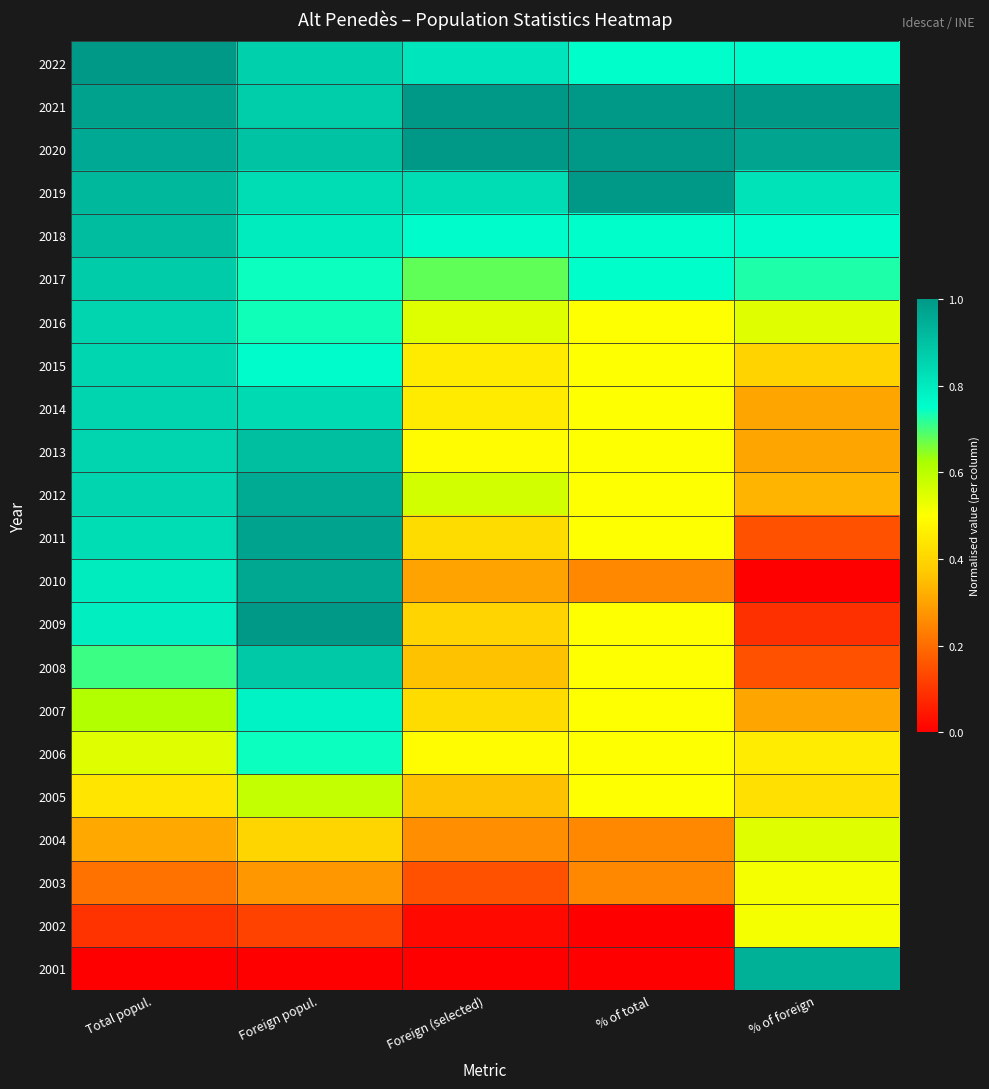

Reading right to left, extract all data points from this chart.

2022: % of foreign=0.8	% of total=0.8	Foreign (selected)=0.8	Foreign popul.=0.9	Total popul.=1.0
2021: % of foreign=1.0	% of total=1.0	Foreign (selected)=1.0	Foreign popul.=0.9	Total popul.=1.0
2020: % of foreign=1.0	% of total=1.0	Foreign (selected)=1.0	Foreign popul.=0.9	Total popul.=1.0
2019: % of foreign=0.8	% of total=1.0	Foreign (selected)=0.8	Foreign popul.=0.8	Total popul.=0.9
2018: % of foreign=0.8	% of total=0.8	Foreign (selected)=0.8	Foreign popul.=0.8	Total popul.=0.9
2017: % of foreign=0.7	% of total=0.8	Foreign (selected)=0.7	Foreign popul.=0.7	Total popul.=0.9
2016: % of foreign=0.5	% of total=0.5	Foreign (selected)=0.5	Foreign popul.=0.7	Total popul.=0.9
2015: % of foreign=0.4	% of total=0.5	Foreign (selected)=0.5	Foreign popul.=0.8	Total popul.=0.8
2014: % of foreign=0.3	% of total=0.5	Foreign (selected)=0.5	Foreign popul.=0.8	Total popul.=0.9
2013: % of foreign=0.3	% of total=0.5	Foreign (selected)=0.5	Foreign popul.=0.9	Total popul.=0.8
2012: % of foreign=0.3	% of total=0.5	Foreign (selected)=0.6	Foreign popul.=1.0	Total popul.=0.9
2011: % of foreign=0.2	% of total=0.5	Foreign (selected)=0.4	Foreign popul.=1.0	Total popul.=0.8
2010: % of foreign=0.0	% of total=0.2	Foreign (selected)=0.3	Foreign popul.=1.0	Total popul.=0.8
2009: % of foreign=0.1	% of total=0.5	Foreign (selected)=0.4	Foreign popul.=1.0	Total popul.=0.8
2008: % of foreign=0.2	% of total=0.5	Foreign (selected)=0.4	Foreign popul.=0.9	Total popul.=0.7
2007: % of foreign=0.3	% of total=0.5	Foreign (selected)=0.4	Foreign popul.=0.8	Total popul.=0.6
2006: % of foreign=0.5	% of total=0.5	Foreign (selected)=0.5	Foreign popul.=0.7	Total popul.=0.5
2005: % of foreign=0.4	% of total=0.5	Foreign (selected)=0.4	Foreign popul.=0.6	Total popul.=0.4
2004: % of foreign=0.5	% of total=0.2	Foreign (selected)=0.3	Foreign popul.=0.4	Total popul.=0.3
2003: % of foreign=0.5	% of total=0.2	Foreign (selected)=0.2	Foreign popul.=0.3	Total popul.=0.2
2002: % of foreign=0.5	% of total=0.0	Foreign (selected)=0.0	Foreign popul.=0.1	Total popul.=0.1
2001: % of foreign=0.9	% of total=0.0	Foreign (selected)=0.0	Foreign popul.=0.0	Total popul.=0.0